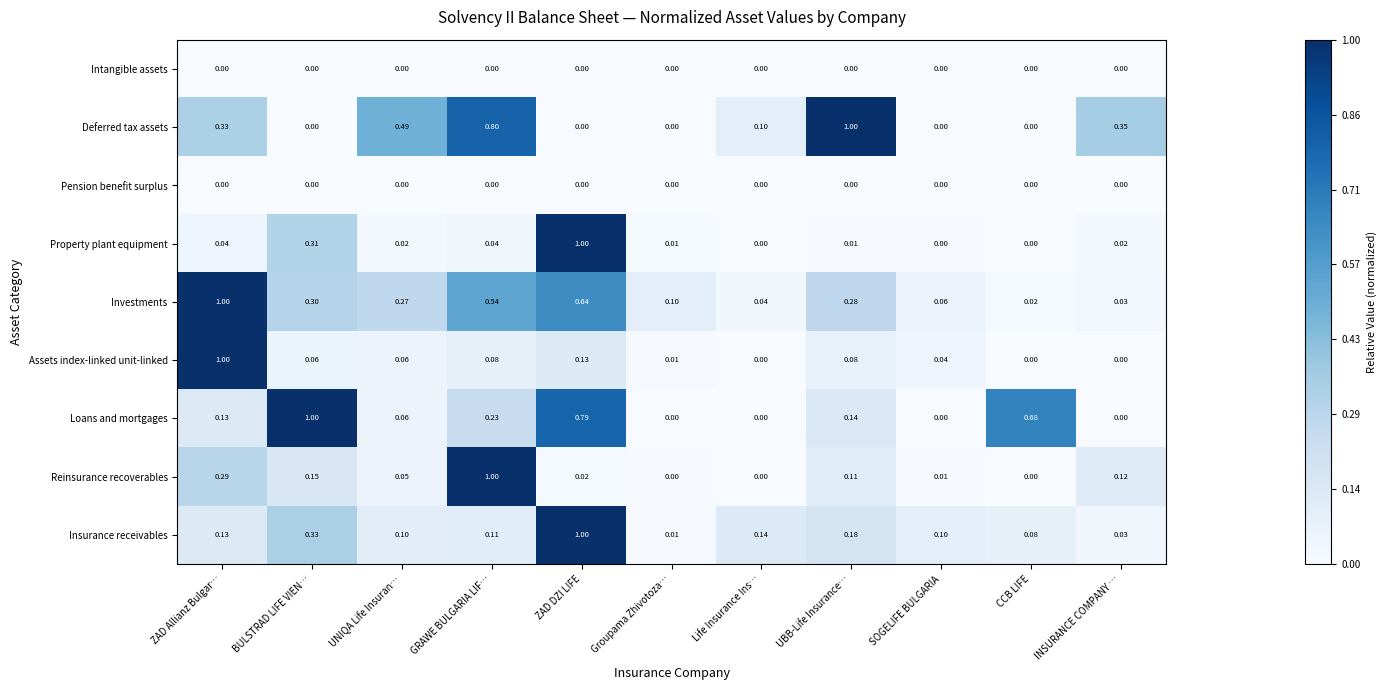

Which category has the highest value in the Assets index-linked unit-linked series?

ZAD Allianz Bulgar…